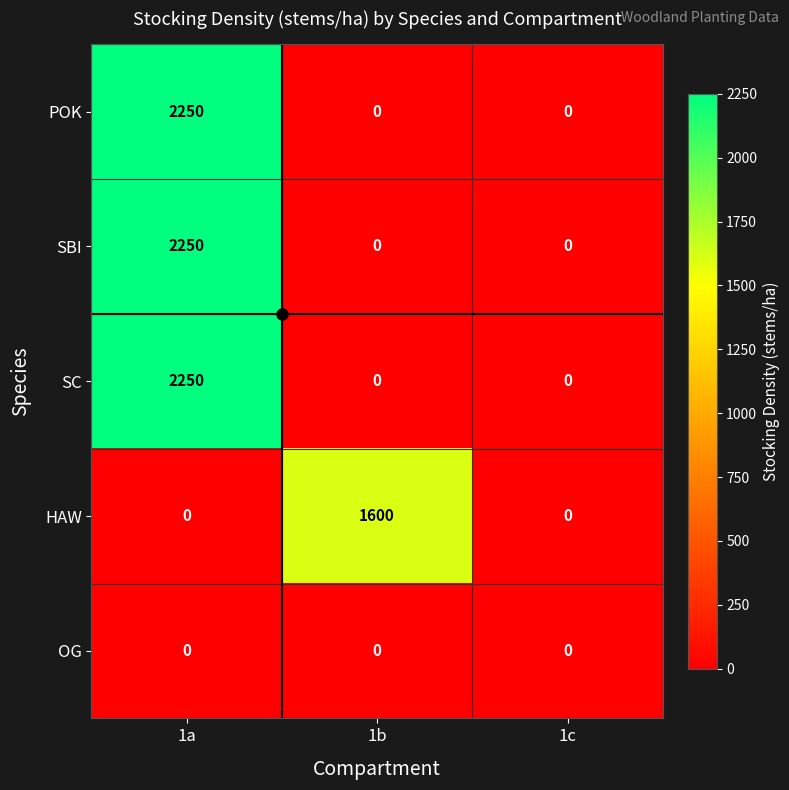

What is the total value across all series at 1b?

1600